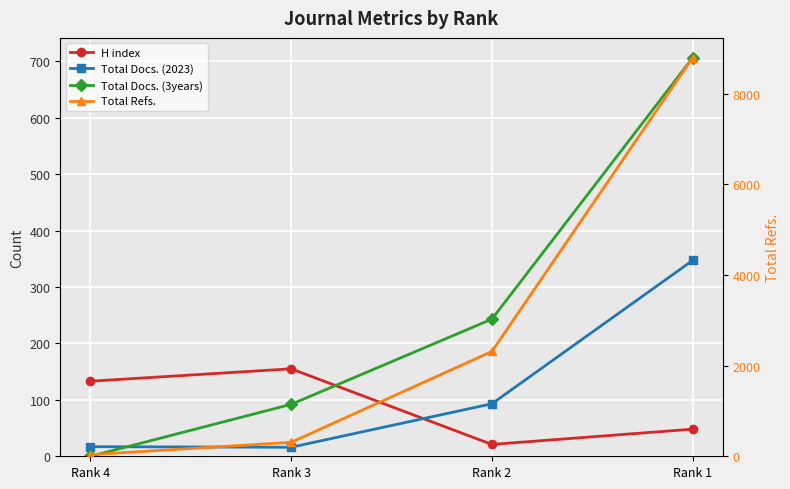

What is the maximum value for Total Refs.?

8792